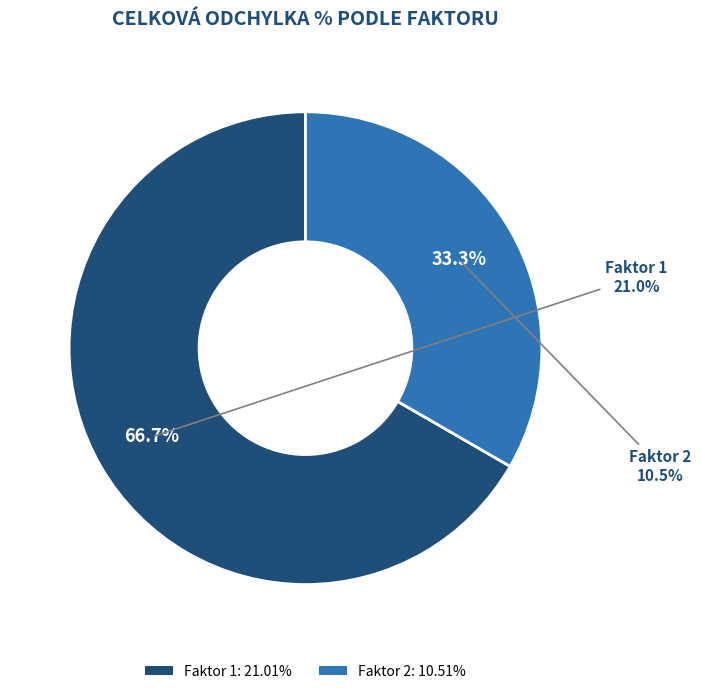

Is there a majority slice in this chart?

Yes